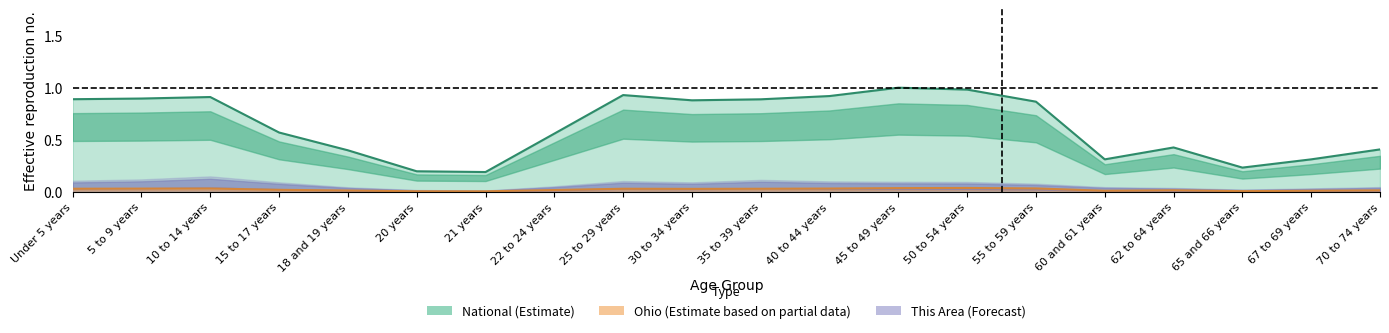

The Ohio series shows 0.0 at 21 years. True or false?

False